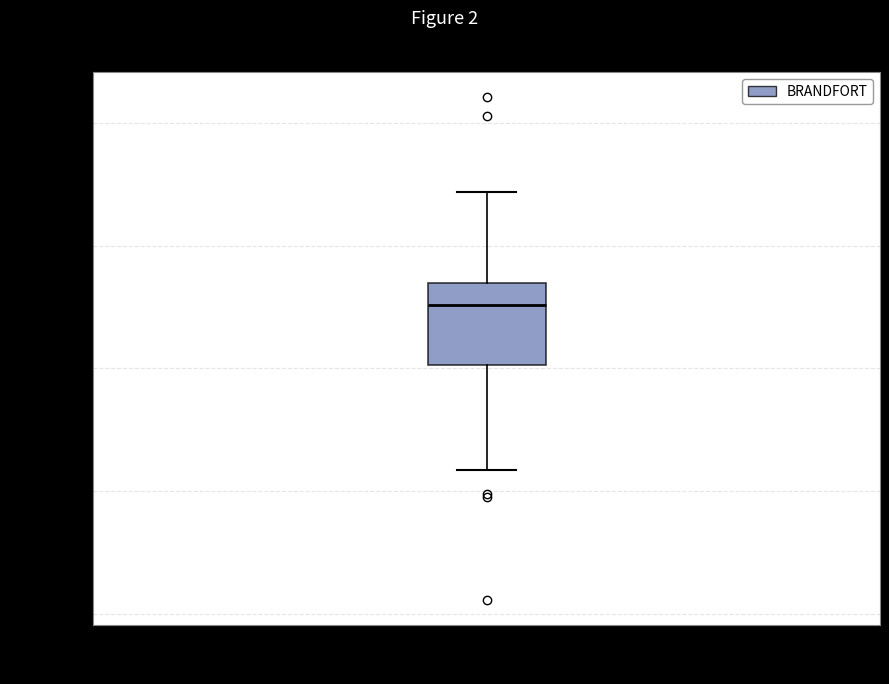

Where does the upper whisker of the box for BRANDFORT end on the y-axis? The values are not printed on the chart, so give them approximately, as read against the axis.

680000